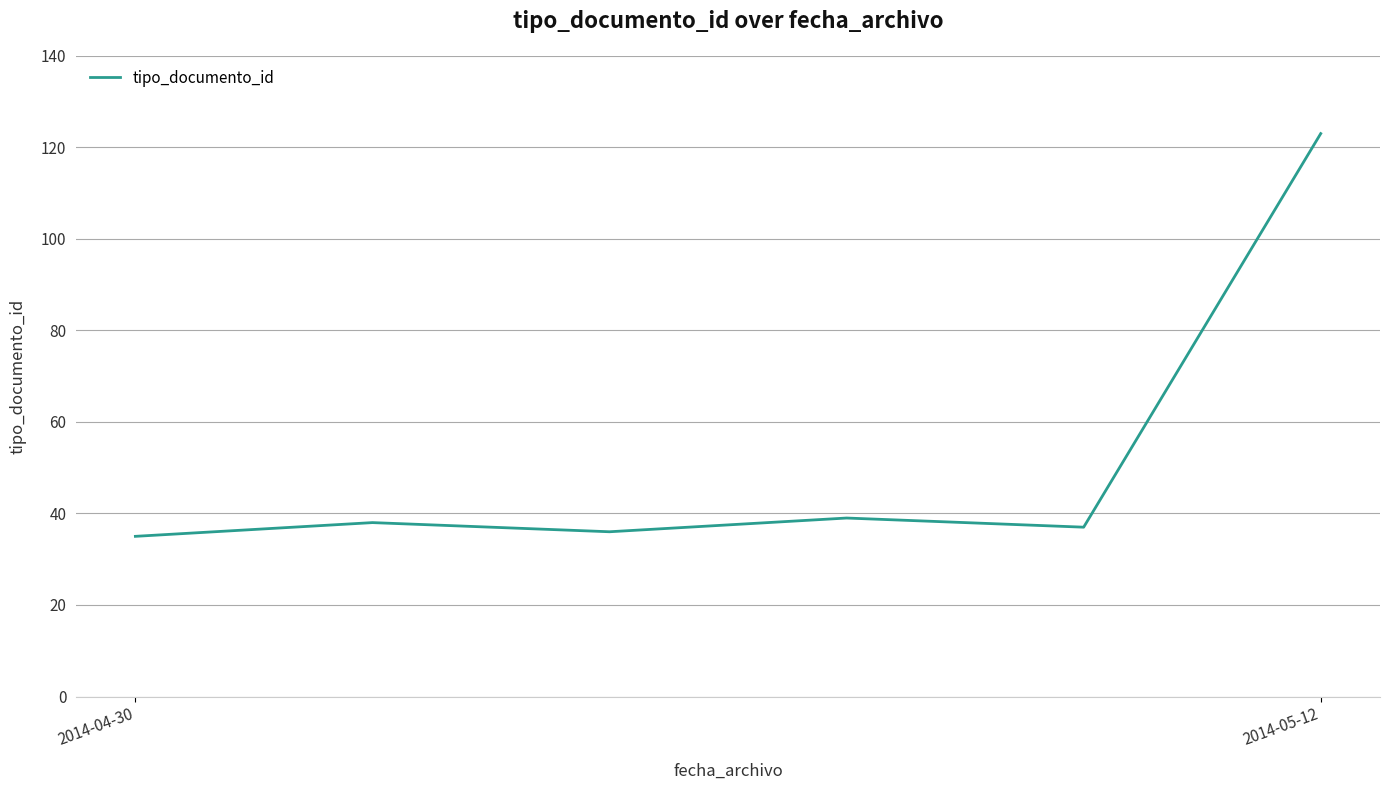

What is the difference between the second highest and second lowest values?

3